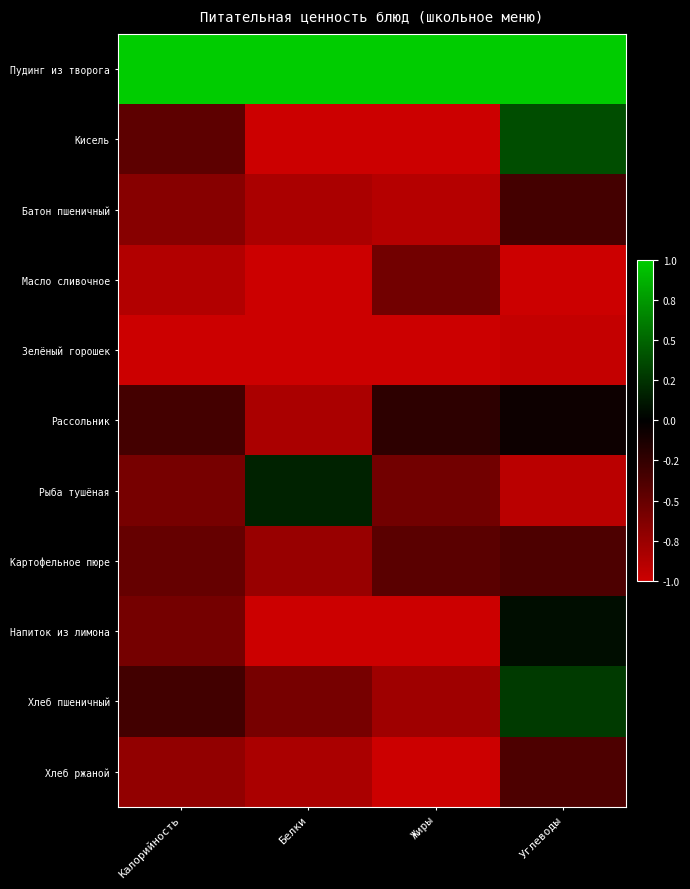

What is the spread (max minus min) of values at Белки?

2.0